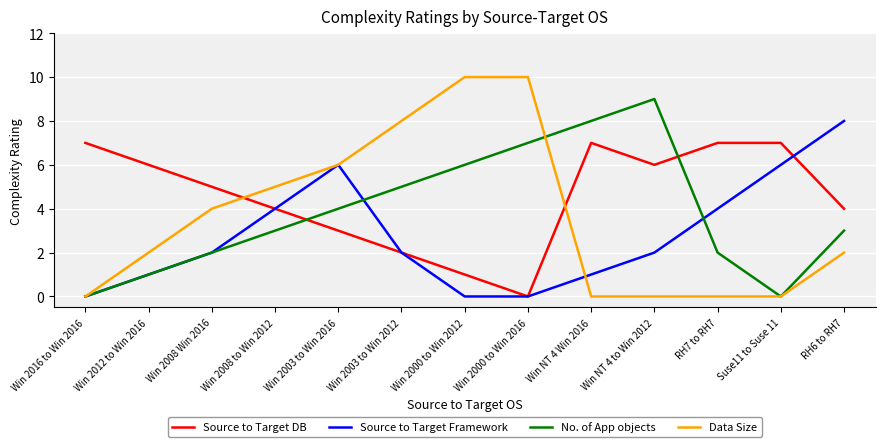

Reading left to right, extract all data points from this chart.

Source to Target DB: 7	6	5	4	3	2	1	0	7	6	7	7	4
Source to Target Framework: 0	1	2	4	6	2	0	0	1	2	4	6	8
No. of App objects: 0	1	2	3	4	5	6	7	8	9	2	0	3
Data Size: 0	2	4	5	6	8	10	10	0	0	0	0	2